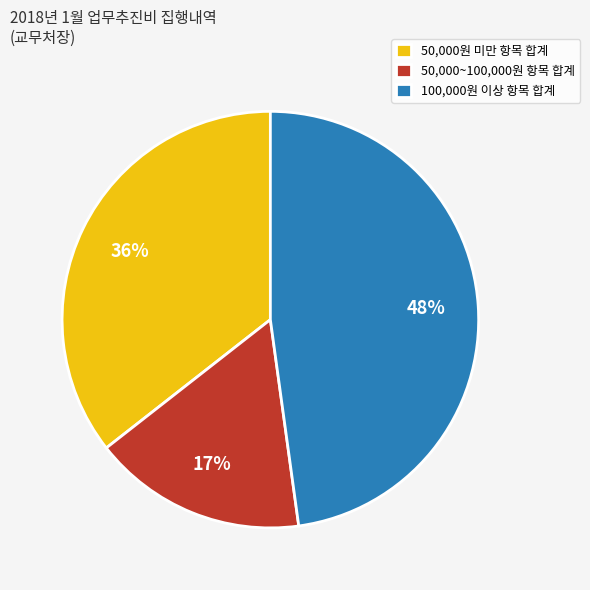

What is the ratio of the value at 50,000~100,000원 항목 합계 to the value at 50,000원 미만 항목 합계?

0.5